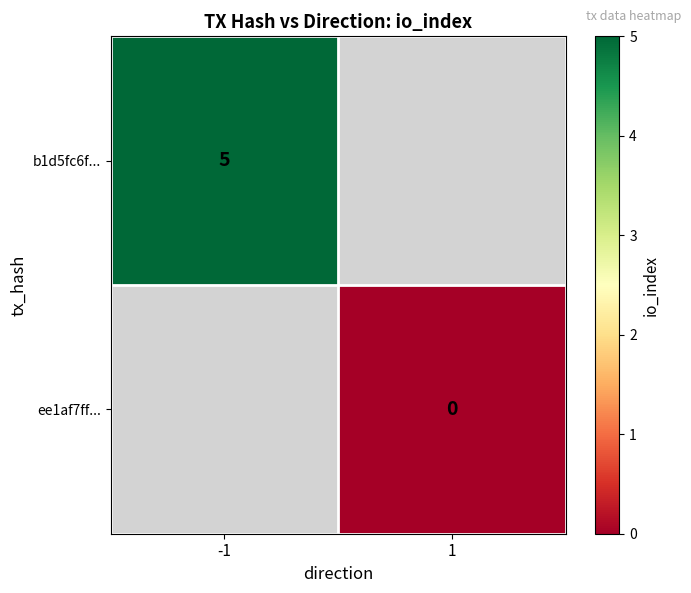

The value of b1d5fc6f... at -1 is 1. True or false?

False